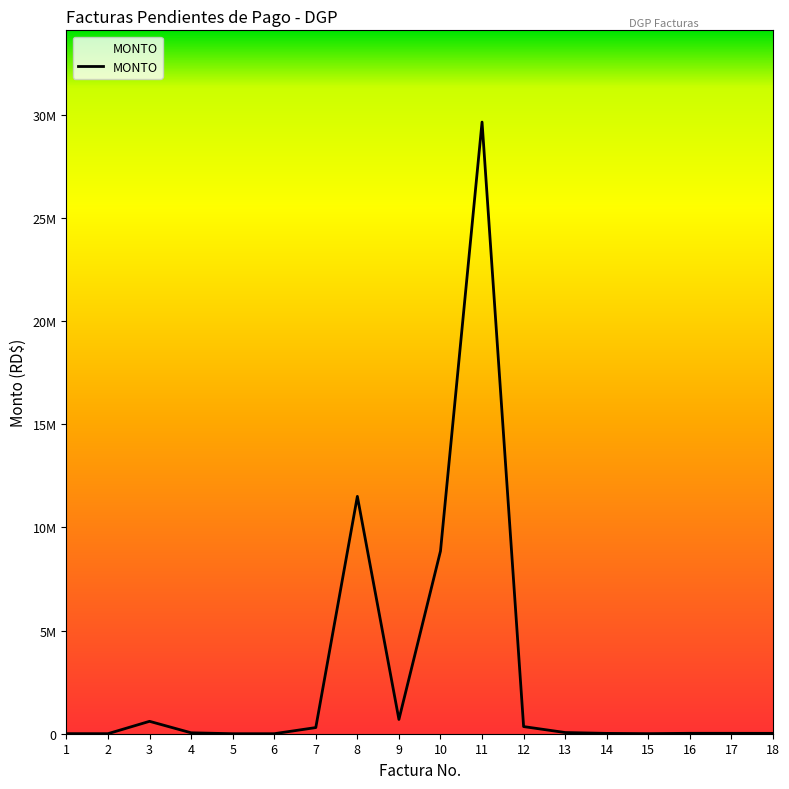

Is this an area chart (filled region under the line)?

Yes